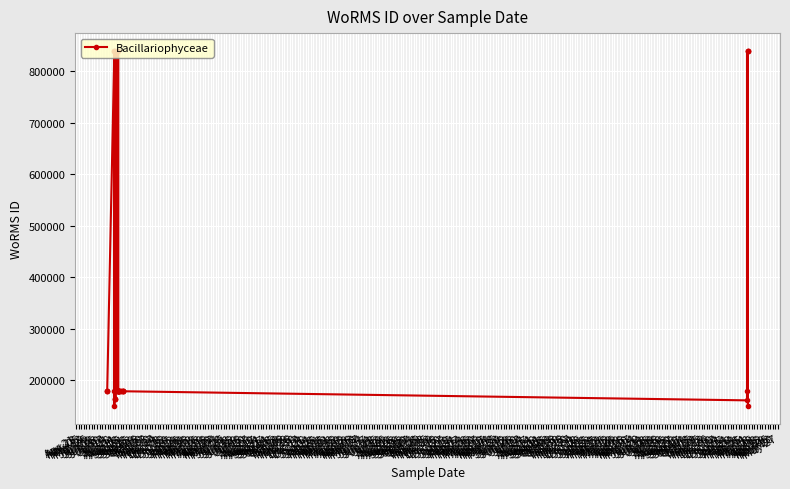

What is the difference between the maximum and minimum values?

691000